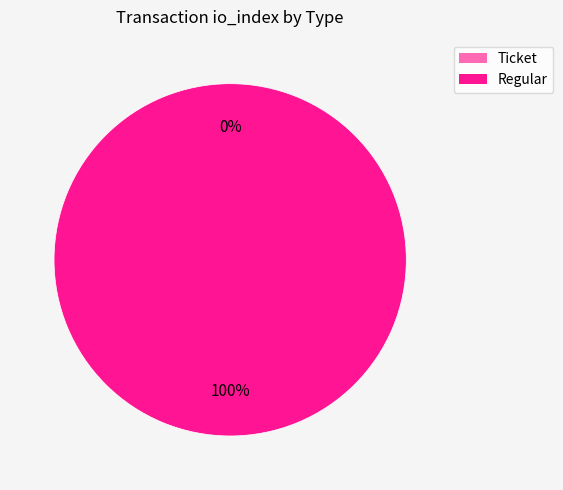

To the nearest percent, what is the combined percentage of Regular and Ticket?

100%